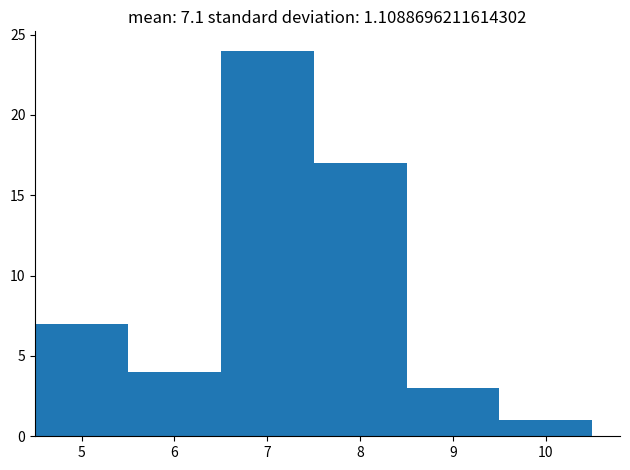

Reading left to right, transcribe this chart: for each bar, give the range it covers on the x-axis and its height. The values are not printed on the chart, so give them approximately, as read against the axis.

4.5 to 5.5: 7
5.5 to 6.5: 4
6.5 to 7.5: 24
7.5 to 8.5: 17
8.5 to 9.5: 3
9.5 to 10.5: 1